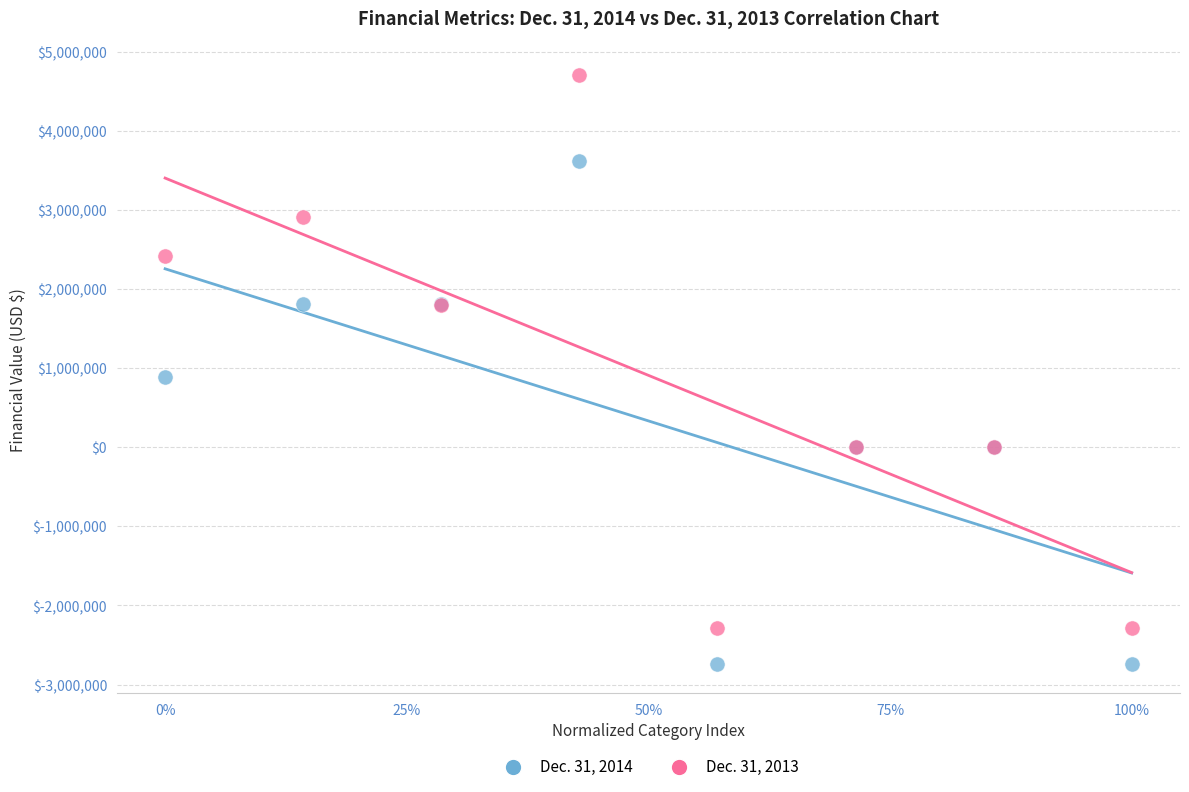

Which series contains the highest Y value?

Dec. 31, 2013